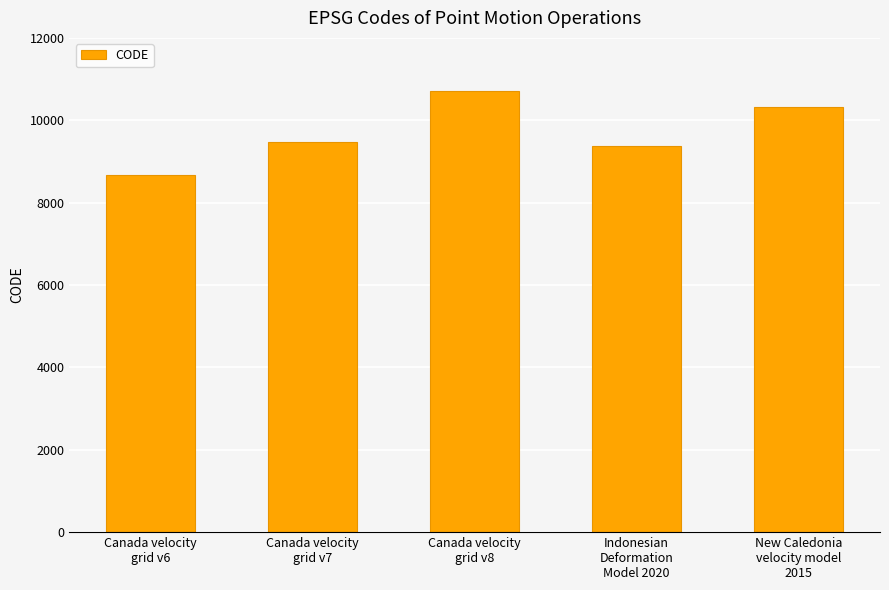

What is the value of the 1st bar from the left?

8676